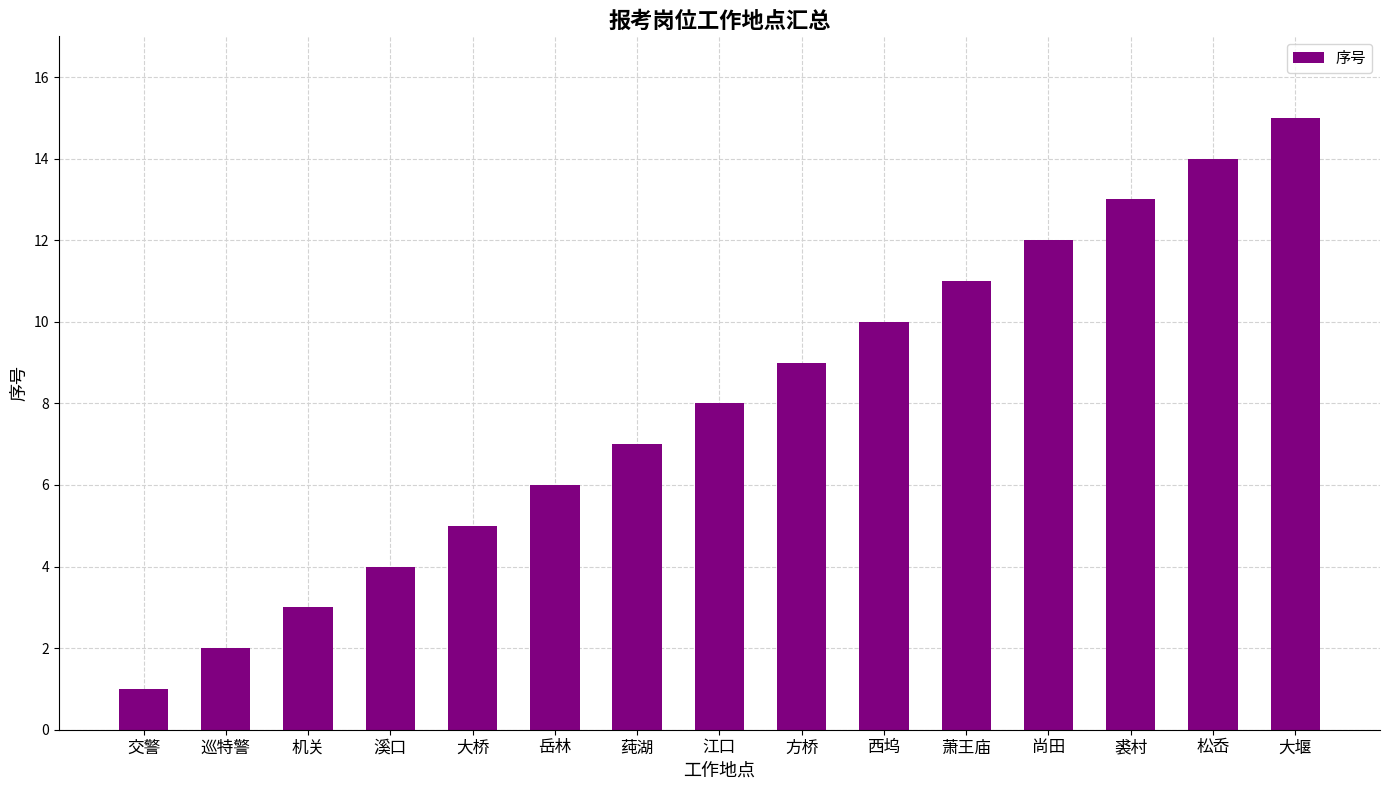

True or false: the data shows 4 at 溪口.

True